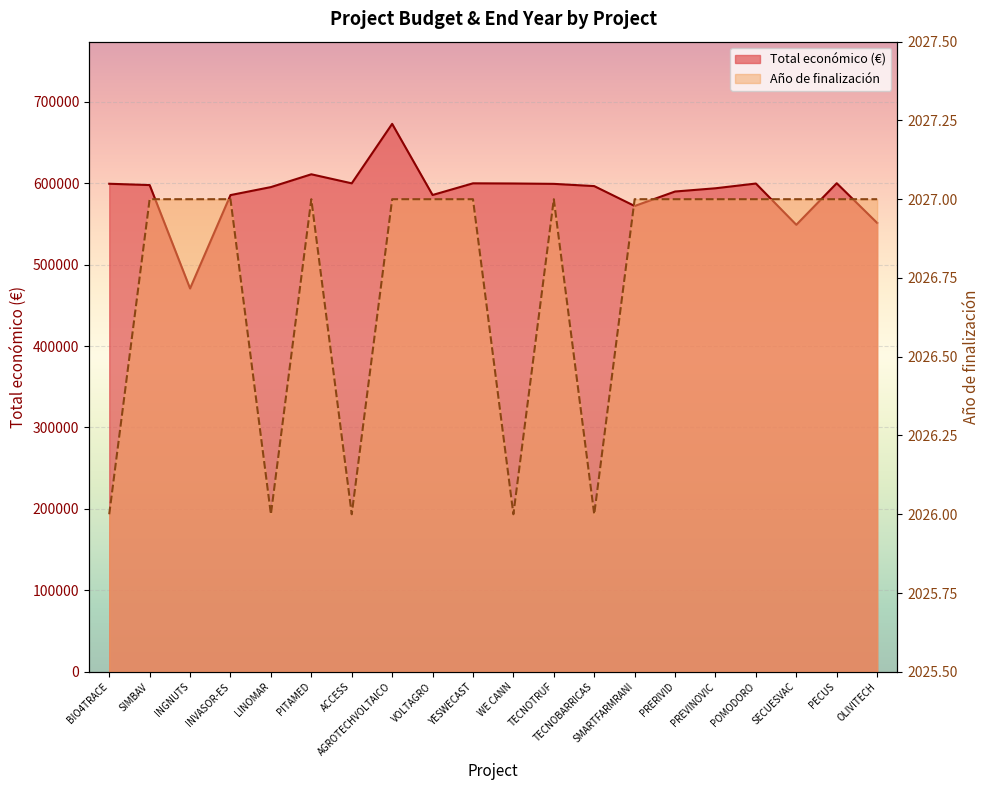

What is the difference between the Total económico (M€) values at TECNOTRUF and SIMBAV?

1480